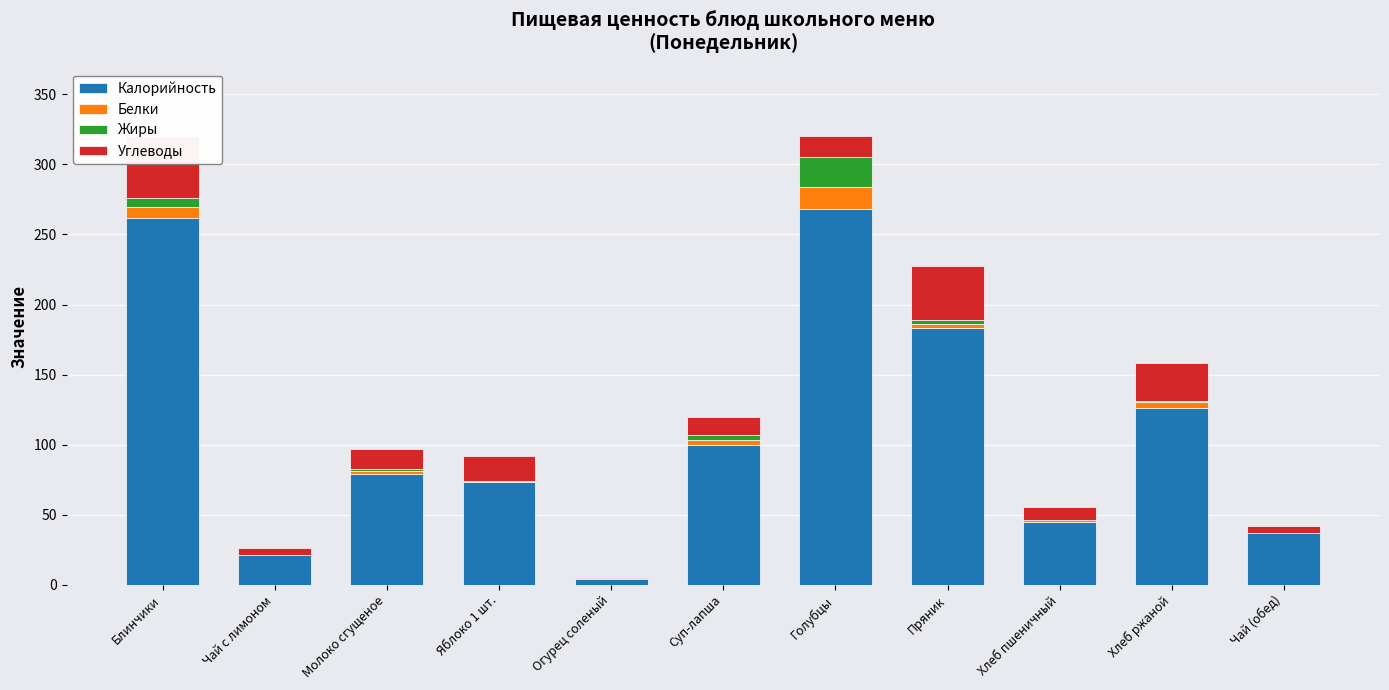

What is the sum of the Углеводы values at Молоко сгущеное and Хлеб пшеничный?

23.3